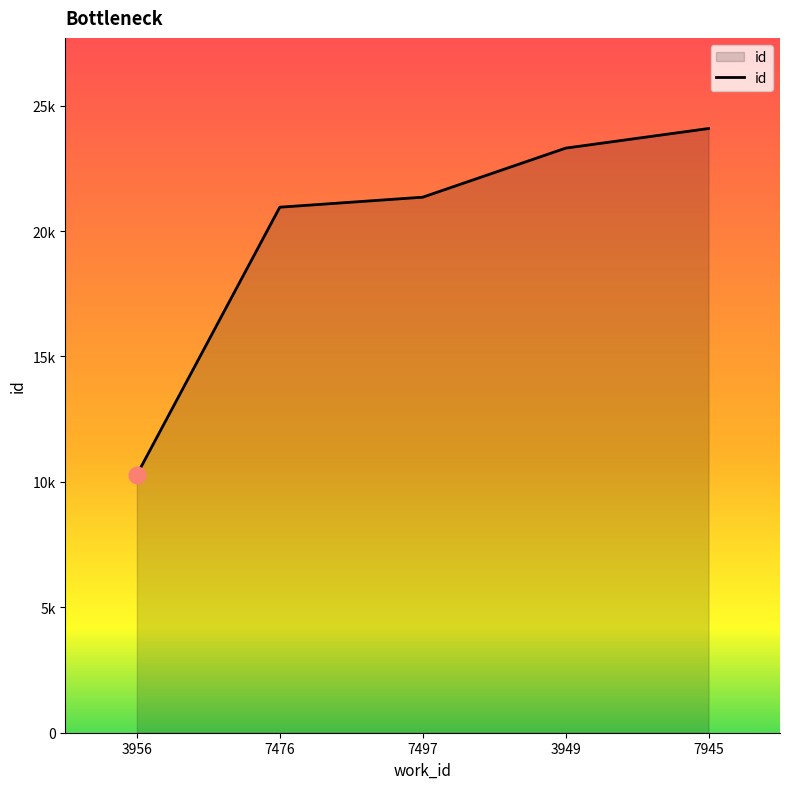

What is the difference between the maximum and minimum values?

13805